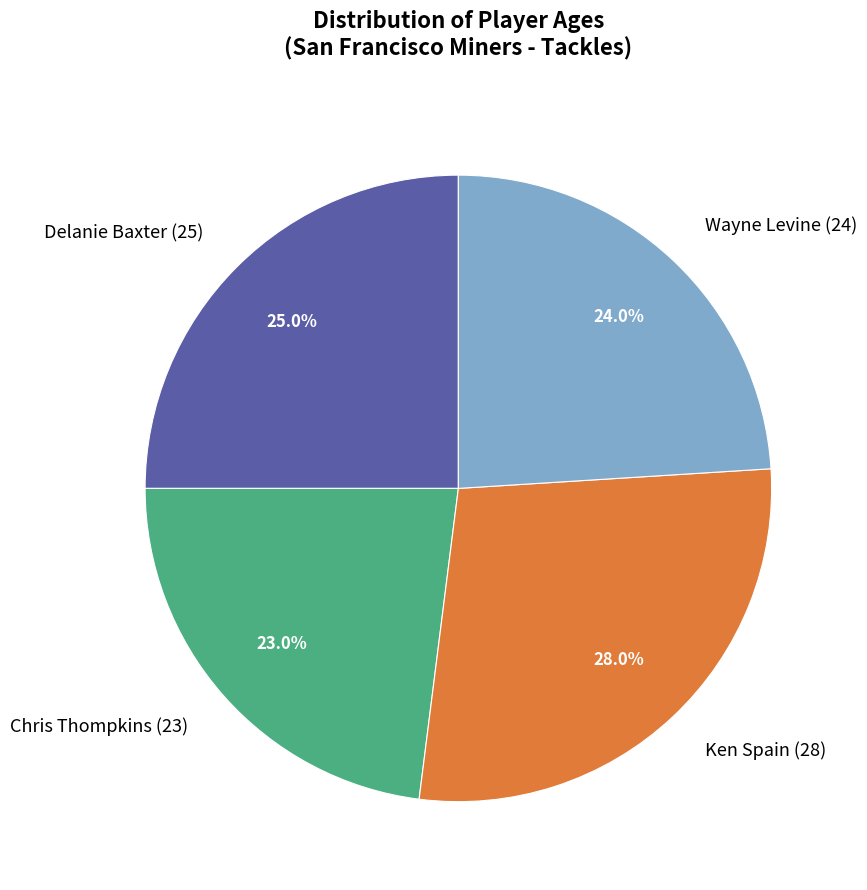

How many slices are in this pie chart?

4